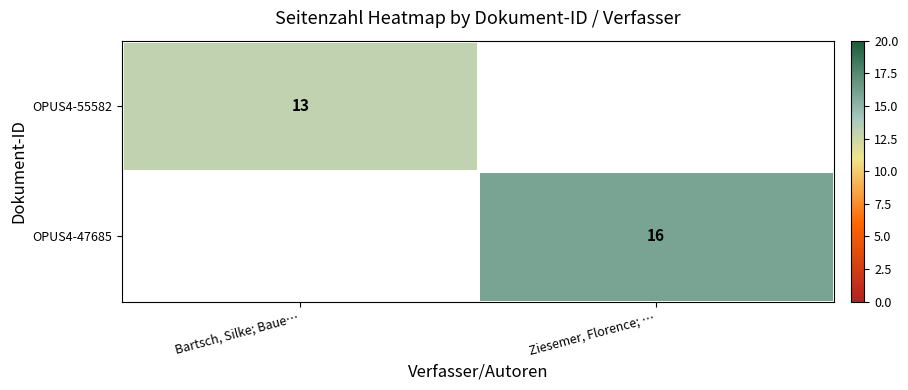

Is it true that OPUS4-55582 equals 23 at Bartsch, Silke; Baue…?

False